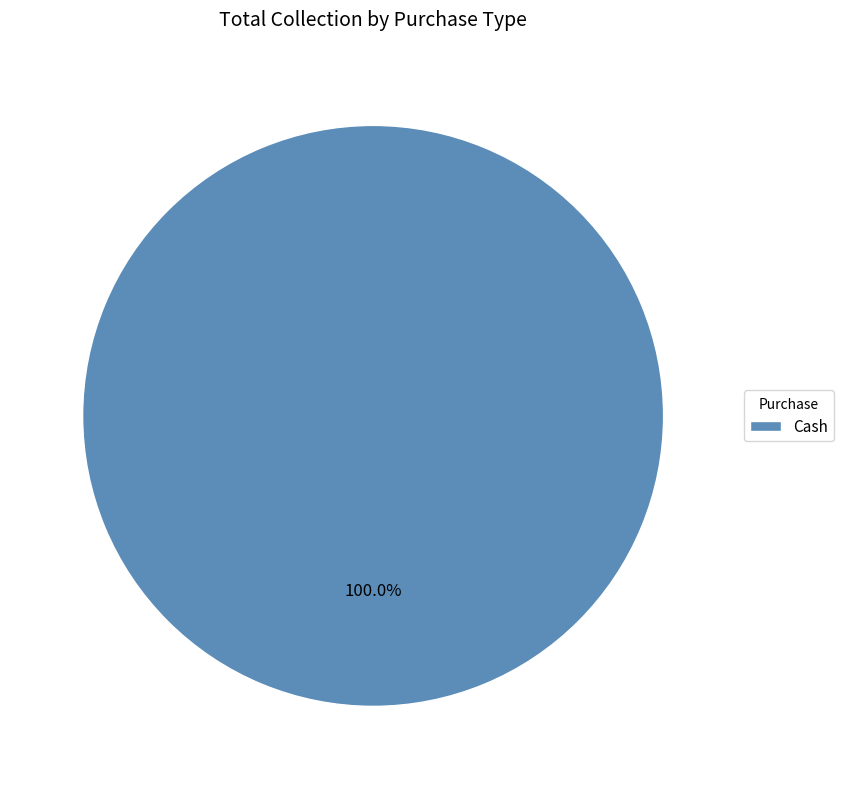

Rank the categories by value from highest to lowest.

Cash